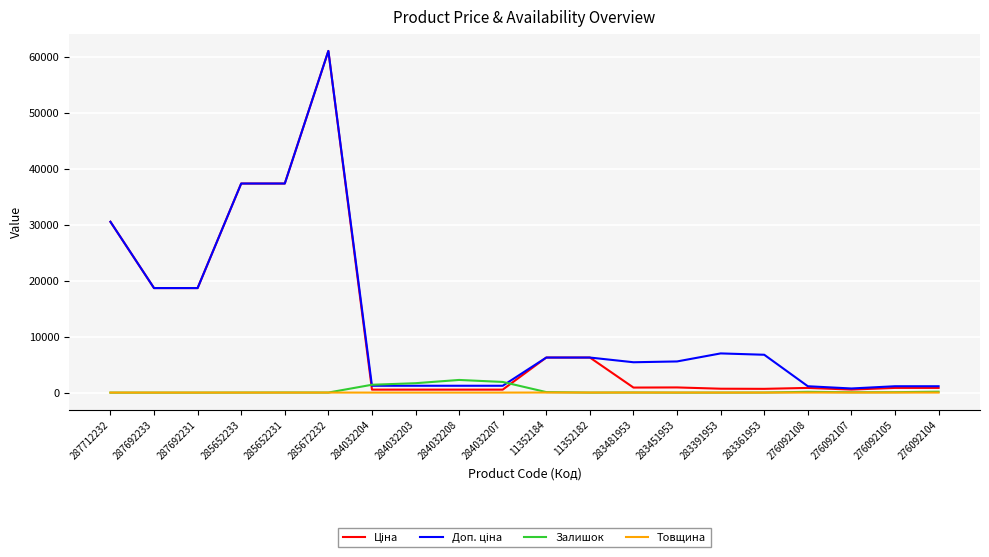

Where does the Доп. ціна series first go above 6266?

287712232